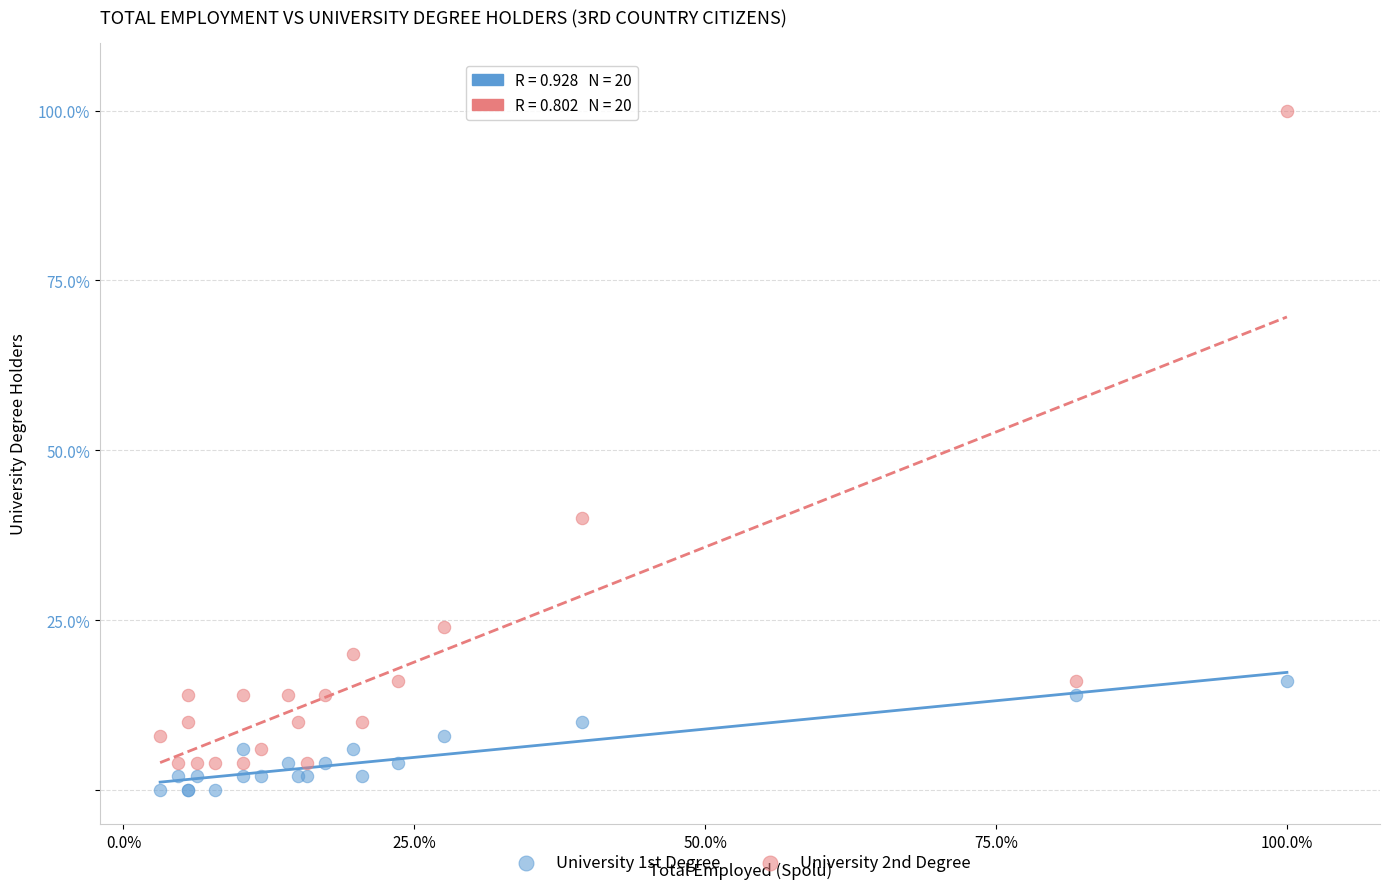

What are all the series names shown in the legend?

University 1st Degree, University 2nd Degree